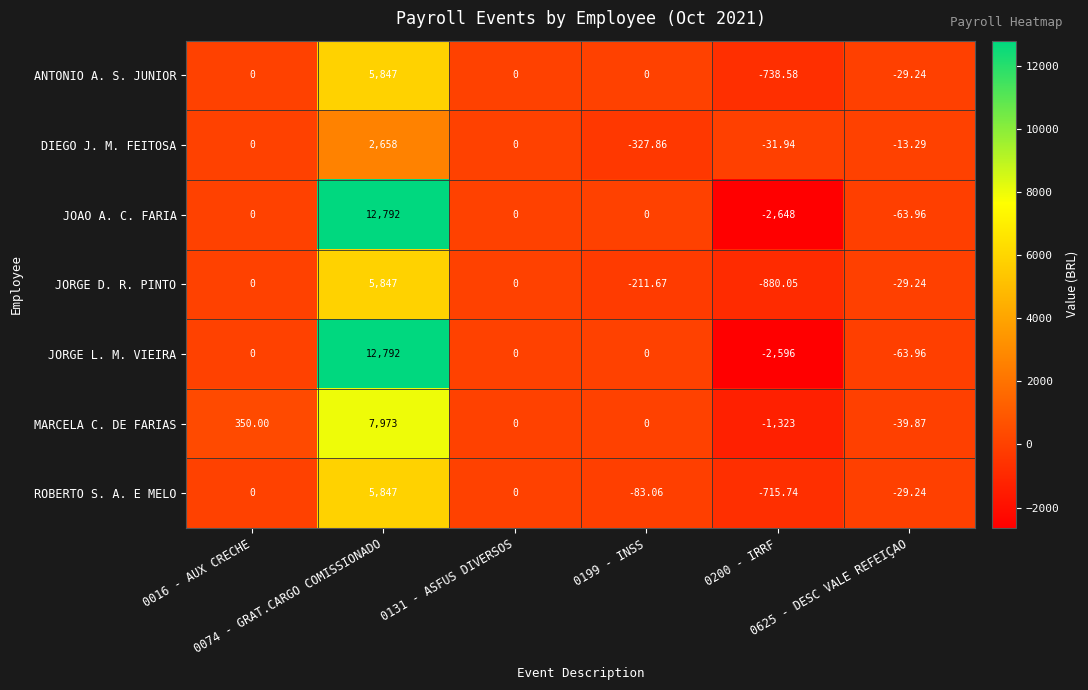

Which series has the widest spread of values?

JOAO A. C. FARIA